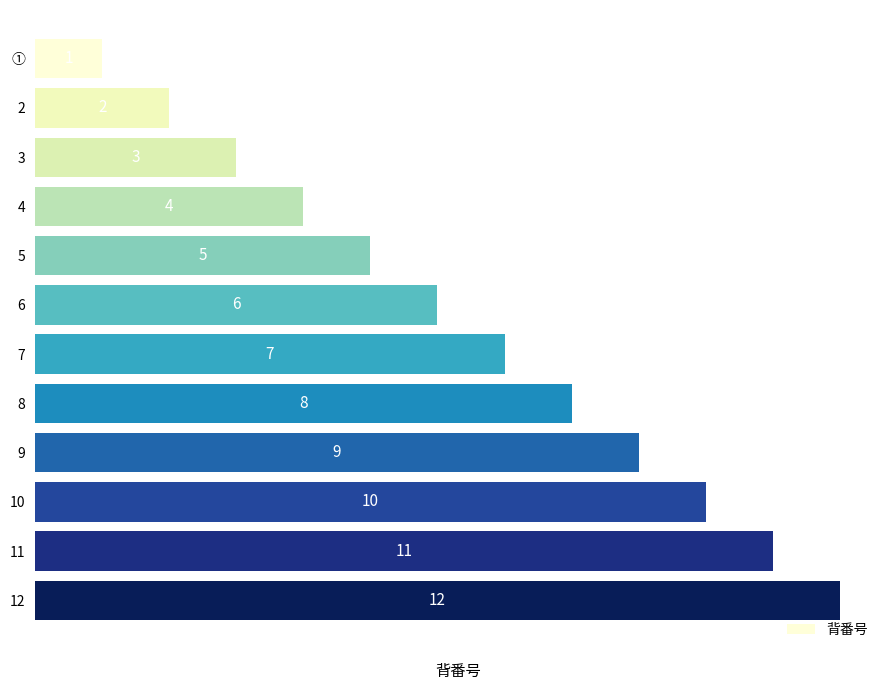

What is the difference between the maximum and minimum values?

11